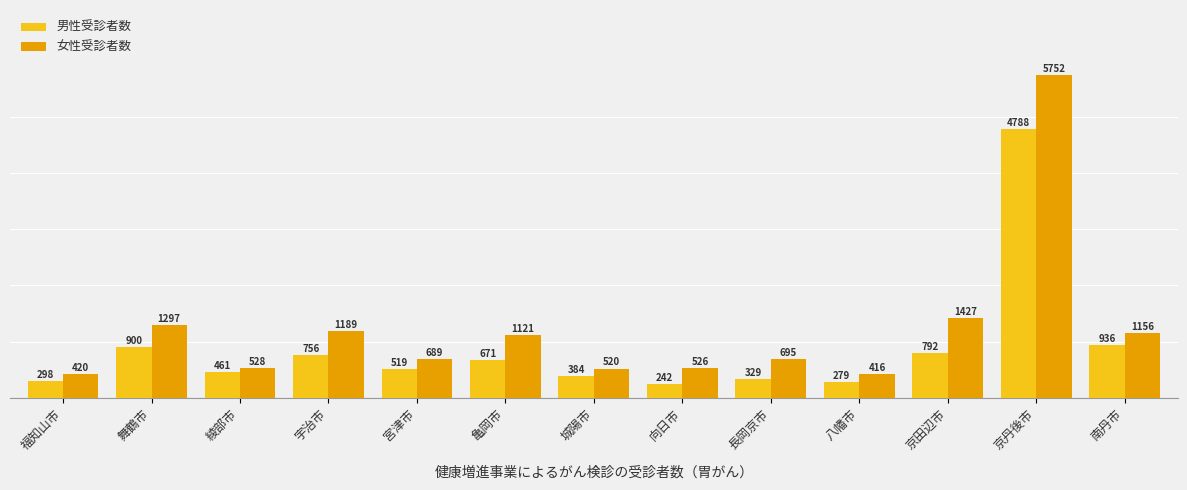

What is the spread (max minus min) of values at 京丹後市?

964